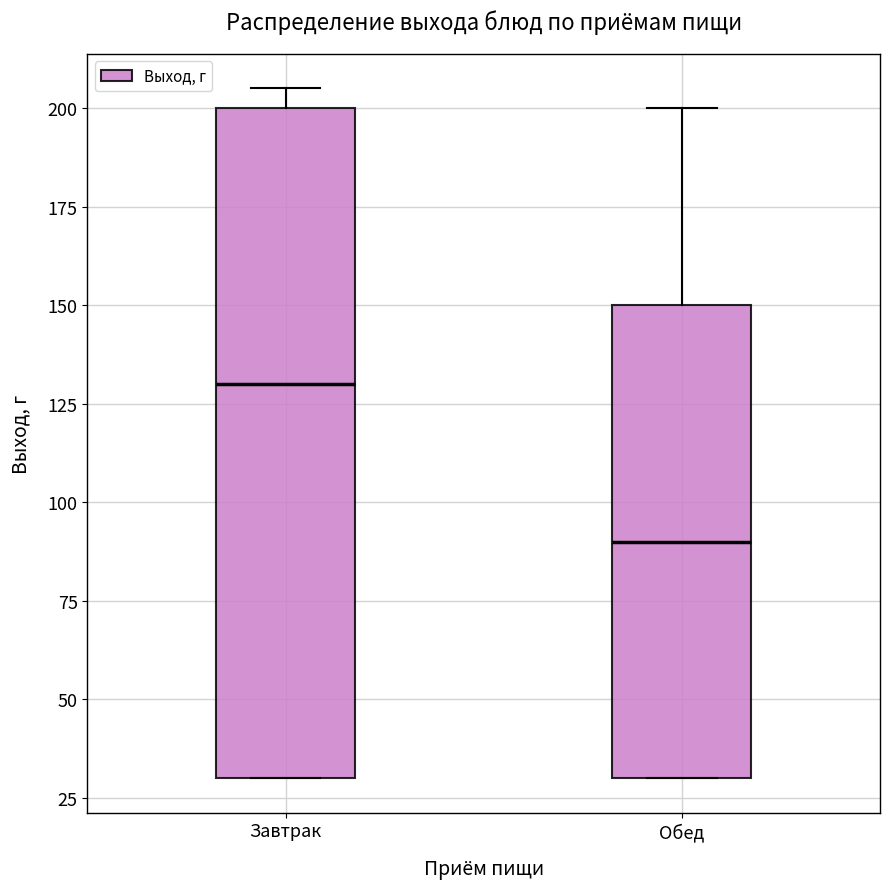

Reading left to right, read every box against the y-axis: the position of its median line, the range the box covers, and the ends of its whiskers. The values are not printed on the chart, so give them approximately, as read against the axis.

Завтрак: median 130, box 30 to 200, whiskers 30 to 205
Обед: median 90, box 30 to 150, whiskers 30 to 200